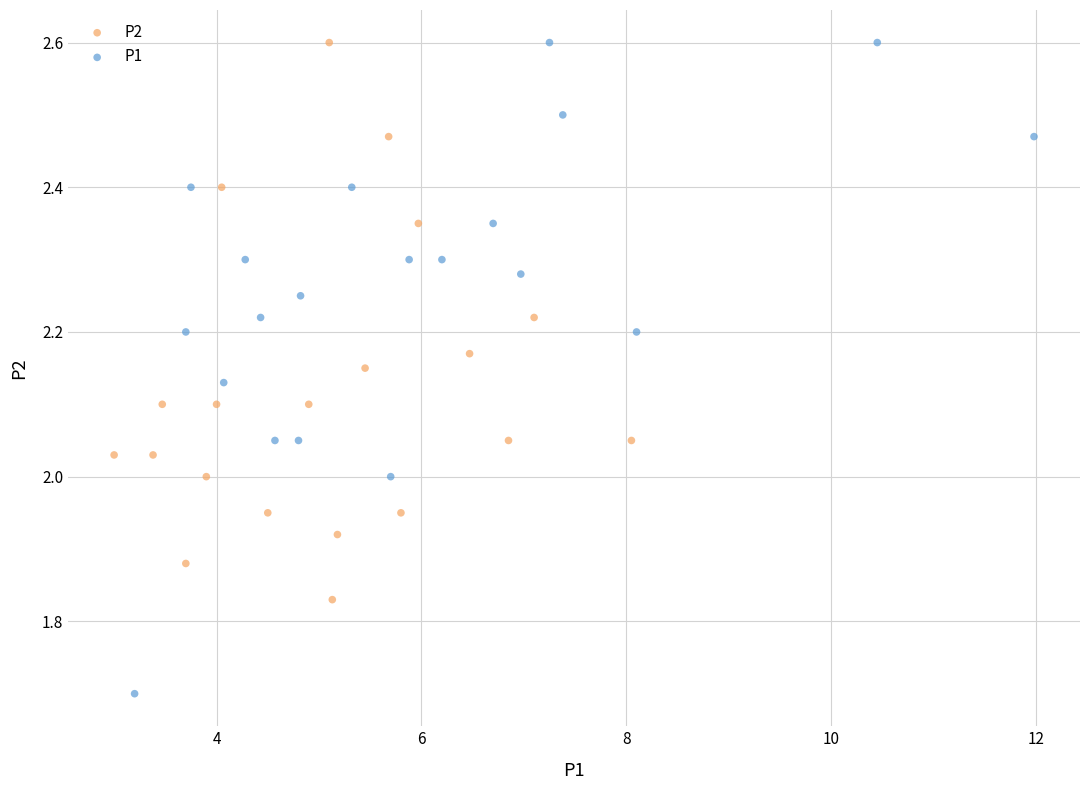

Which series has the widest spread of Y values?

P1